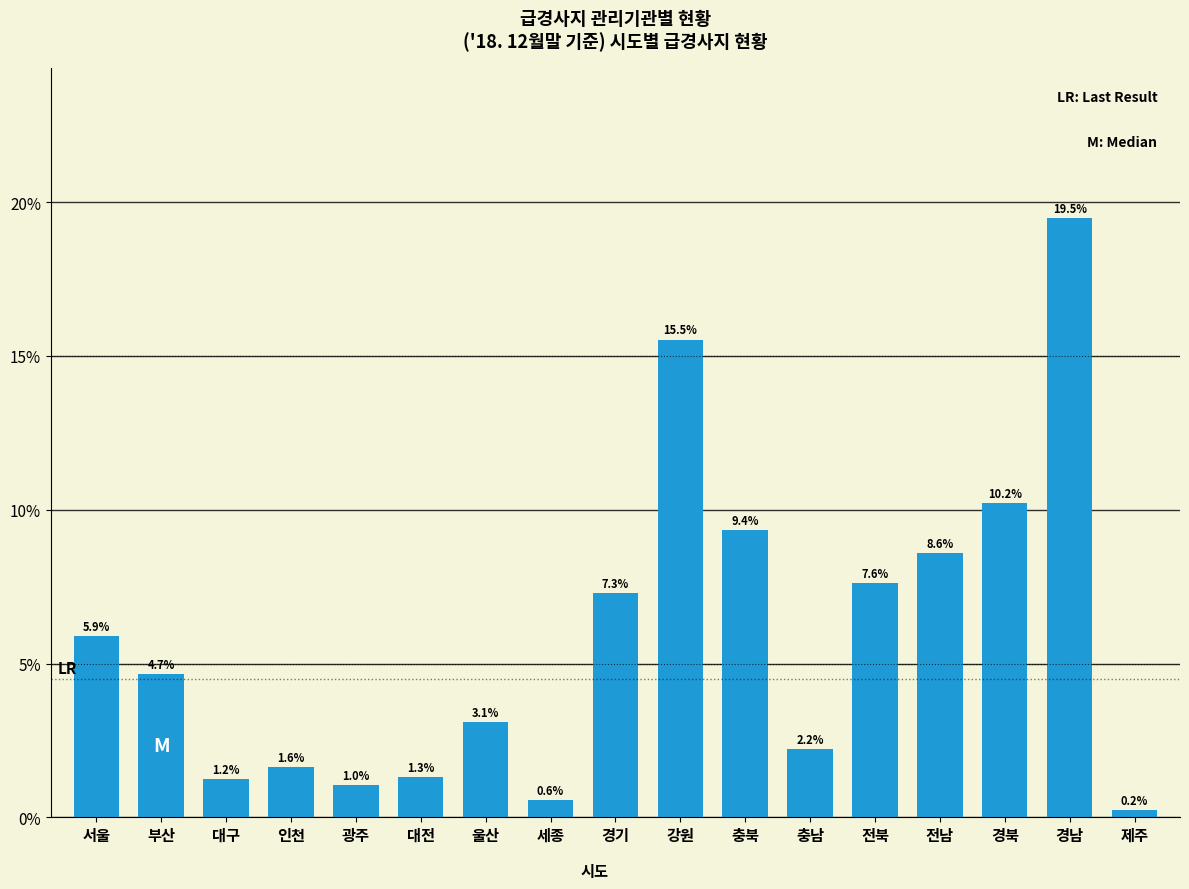

Reading left to right, list all the values displayed in this chart.

5.9	4.7	1.2	1.6	1.0	1.3	3.1	0.6	7.3	15.5	9.4	2.2	7.6	8.6	10.2	19.5	0.2